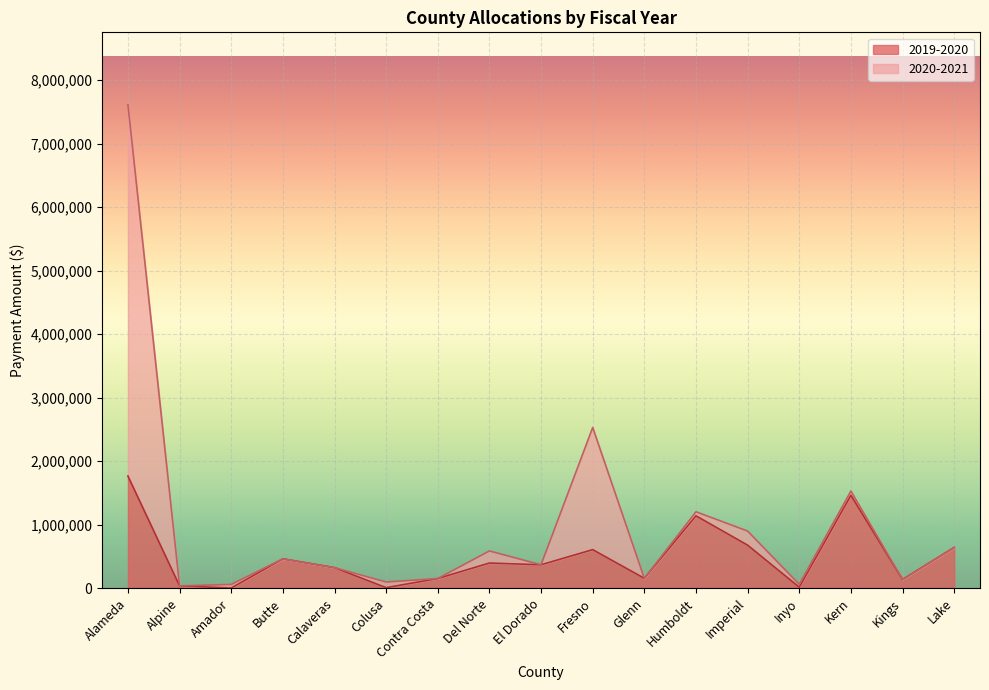

How many lines are shown in the chart?

2